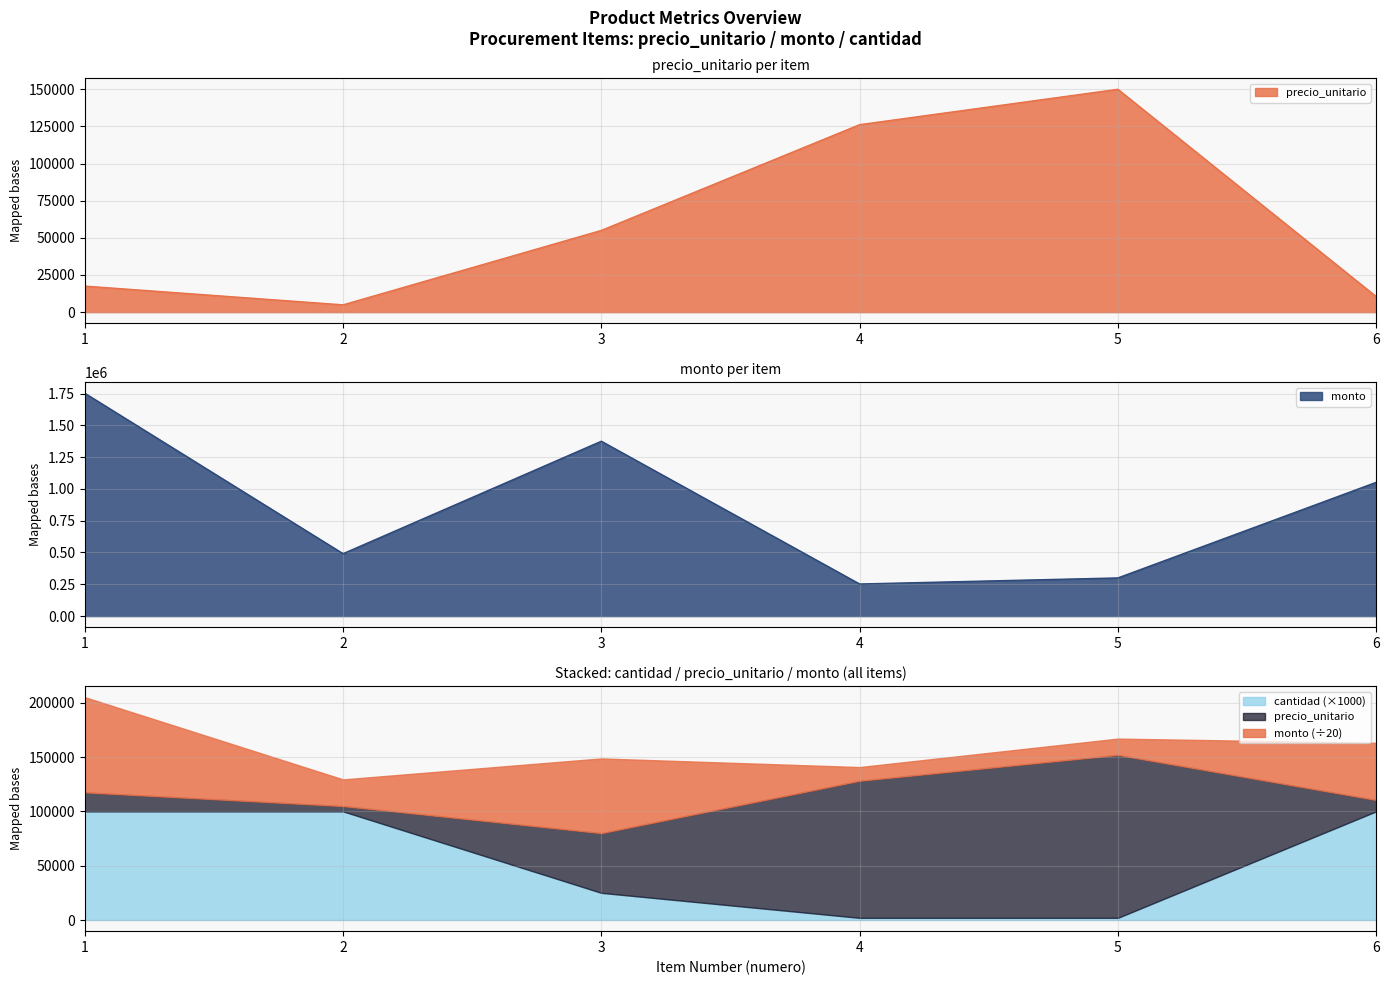

At which category does precio_unitario reach its first local valley?

2